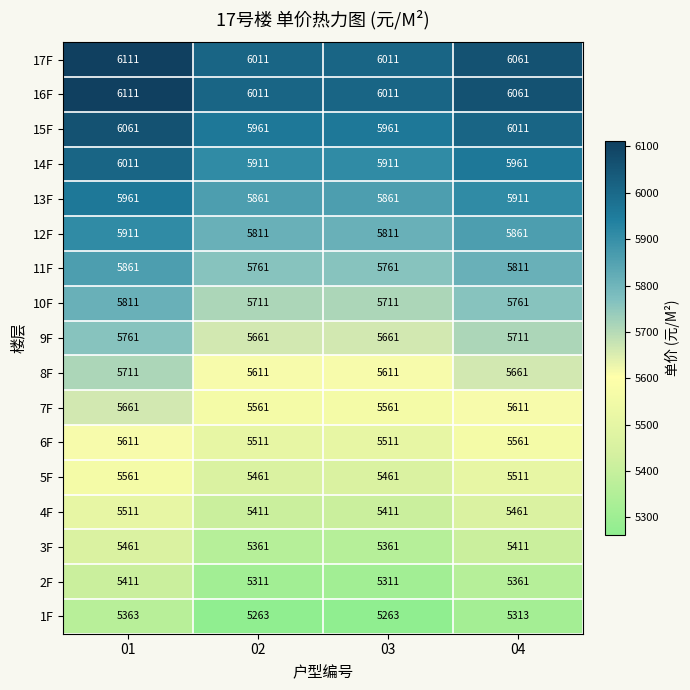

What is the smallest value displayed?

5263